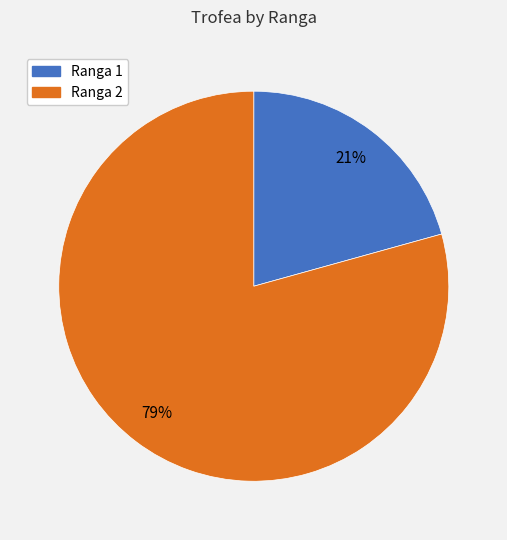

Do Ranga 1 and Ranga 2 together represent more than half of the pie?

Yes